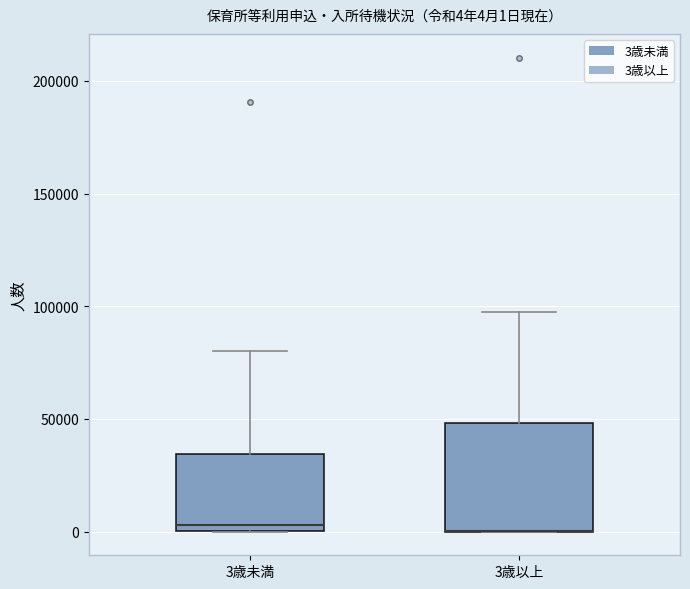

Comparing the boxes themselves (not the whiskers), which one is the tallest?

3歳以上